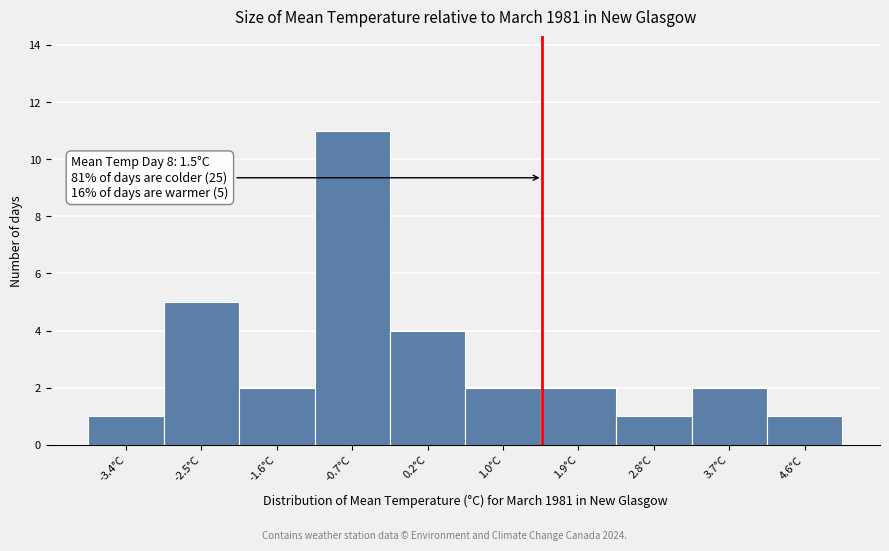

Over which range of the x-axis is the bar tallest?

-1.16 to -0.28